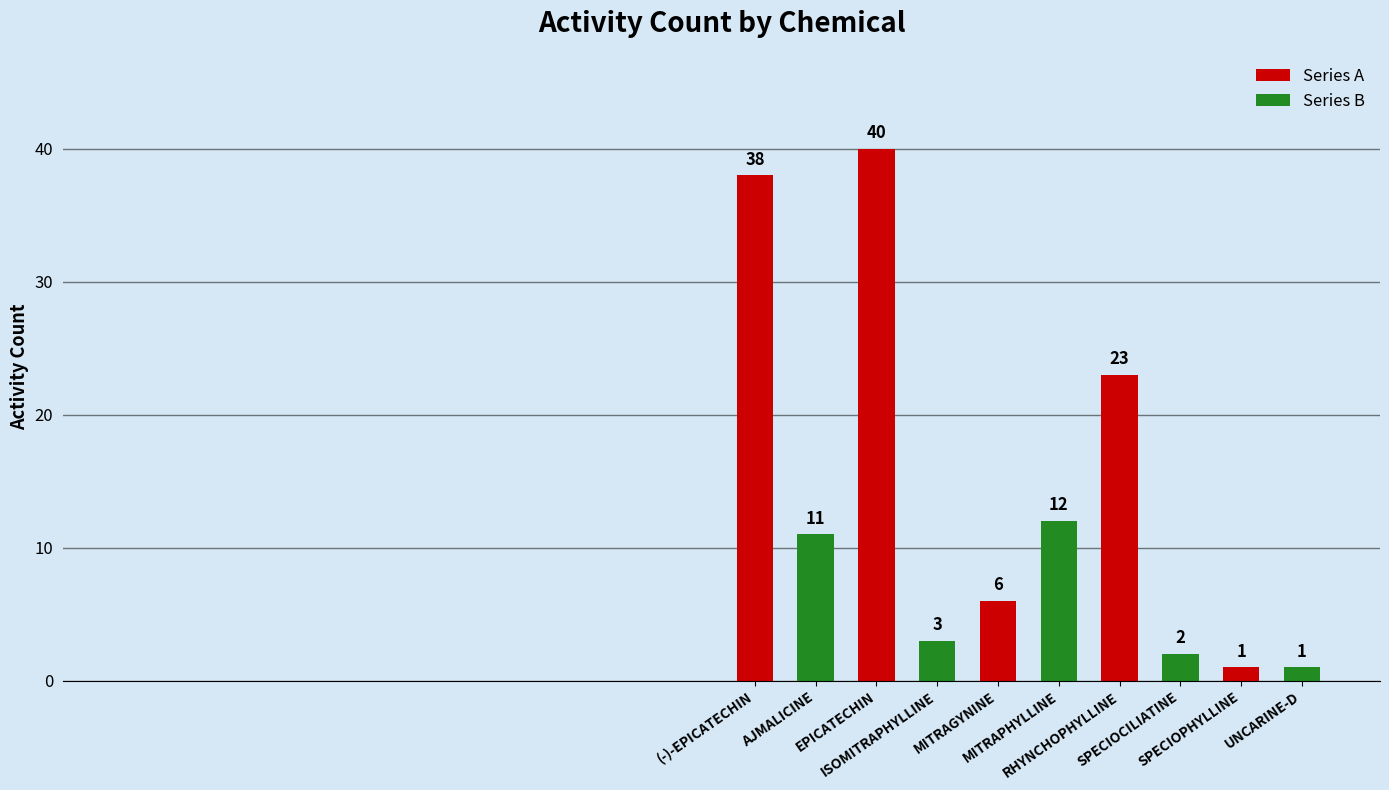

What is the label of the 5th bar from the left?

MITRAGYNINE